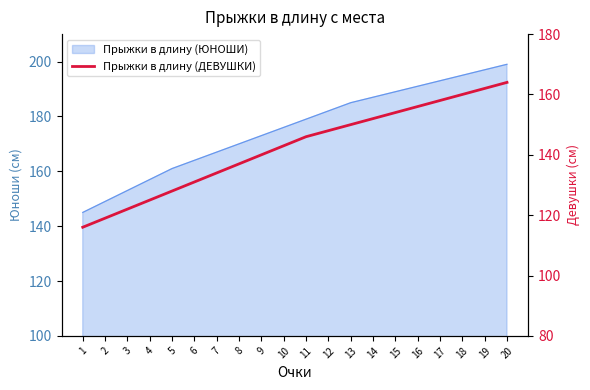

Which label corresponds to the largest value in the chart?

20